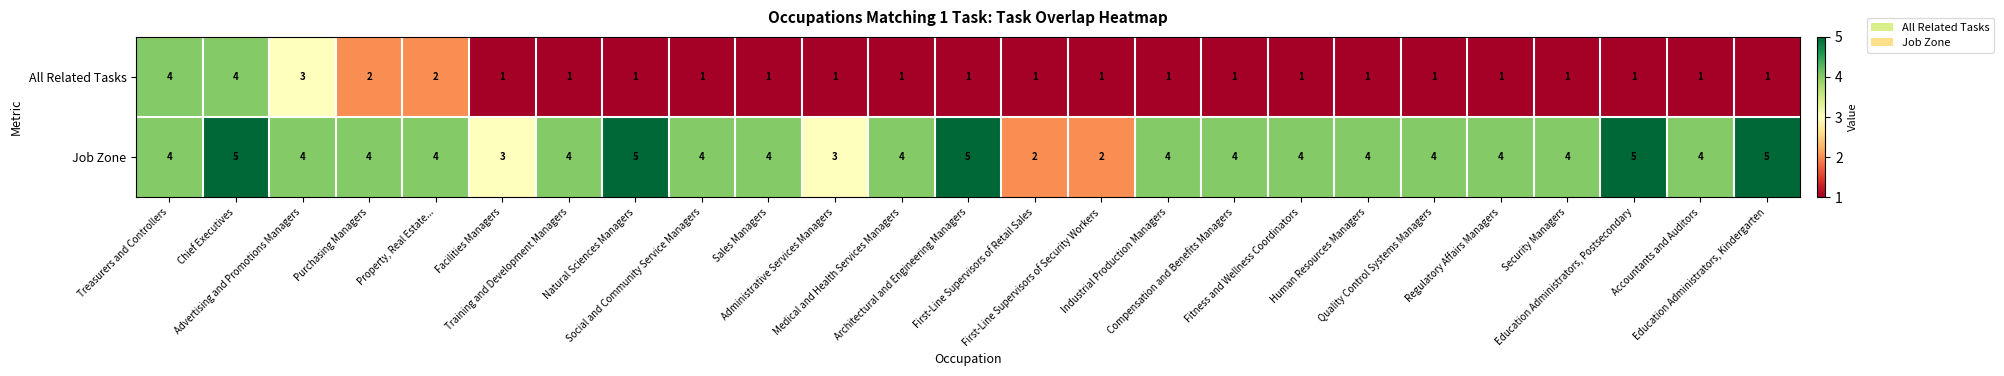

List the series in order of their overall mean, highest first.

Job Zone, All Related Tasks